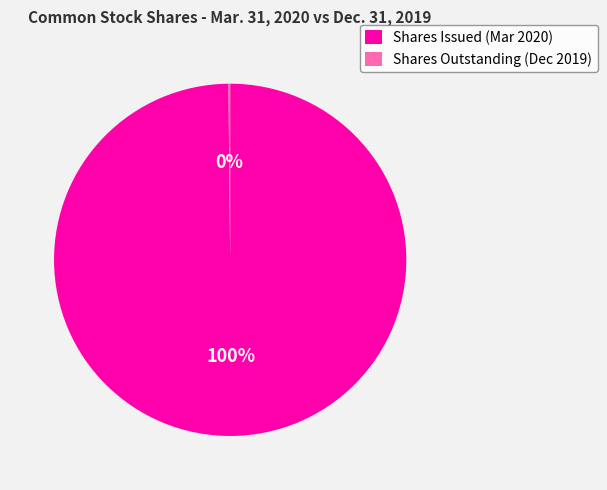

To the nearest percent, what is the average slice percentage?

50%